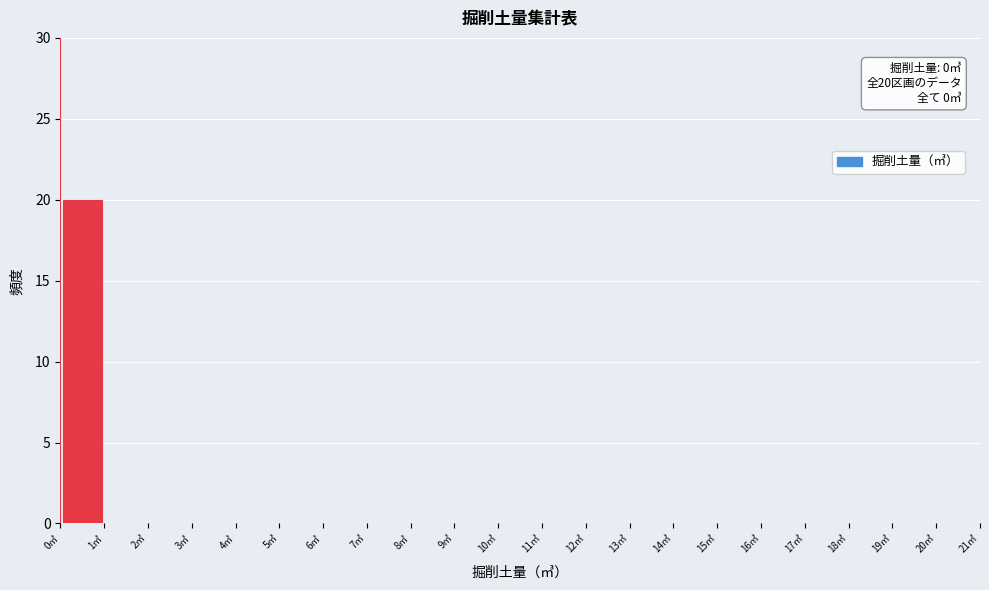

Over which range of the x-axis is the bar tallest?

0 to 1